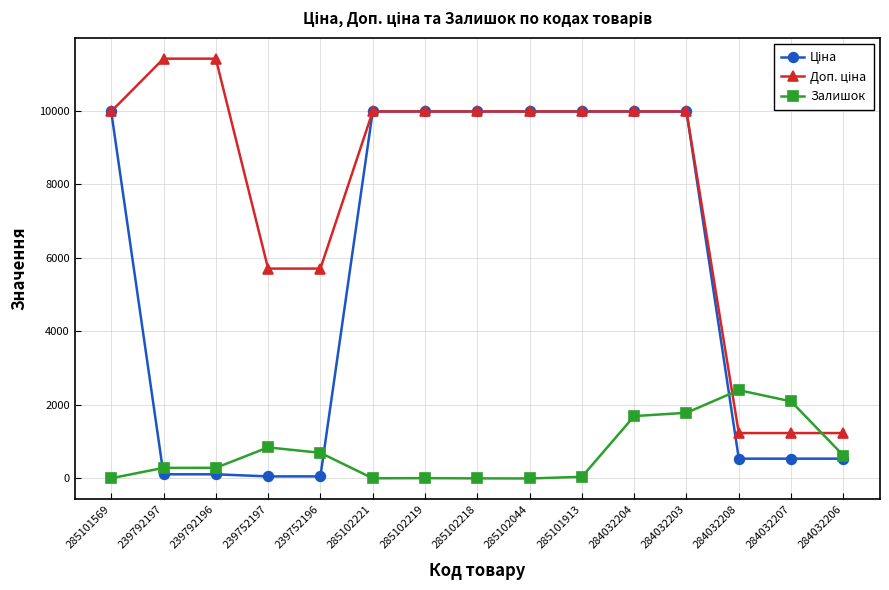

What is the label of the 11th point from the left?

284032204